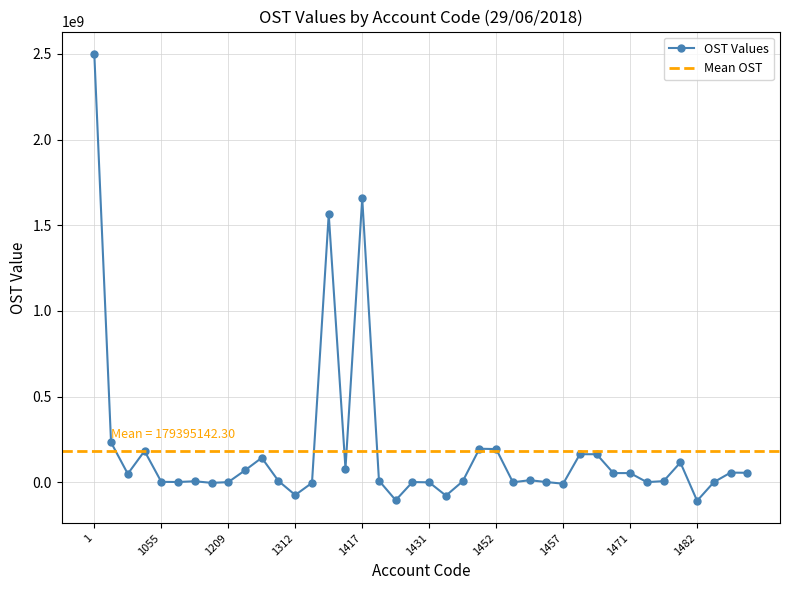

Reading left to right, list all the values displayed in this chart.

1=2500487293	1050=231980022	1051=48368845	1052=181963691	1055=1647486	1200=849262	1201=5022424	1205=-4113559	1209=-59603	1300=68957597	1304=142100940	1306=6554112	1312=-75361643	1319=-4335812	1400=1564035166	1411=78589106	1417=1656813734	1424=8904687	1428=-105477494	1430=530713	1431=-1234172	1434=-78865161	1435=4773753	1450=194985017	1452=193128322	1453=-837614	1454=11281362	1456=490196	1457=-9077249	1460=163000004	1461=163000004	1470=52848662	1471=52844919	1476=3743	1480=5856815	1481=114859334	1482=-108998728	1486=-3791	1490=55651867	1491=54641442